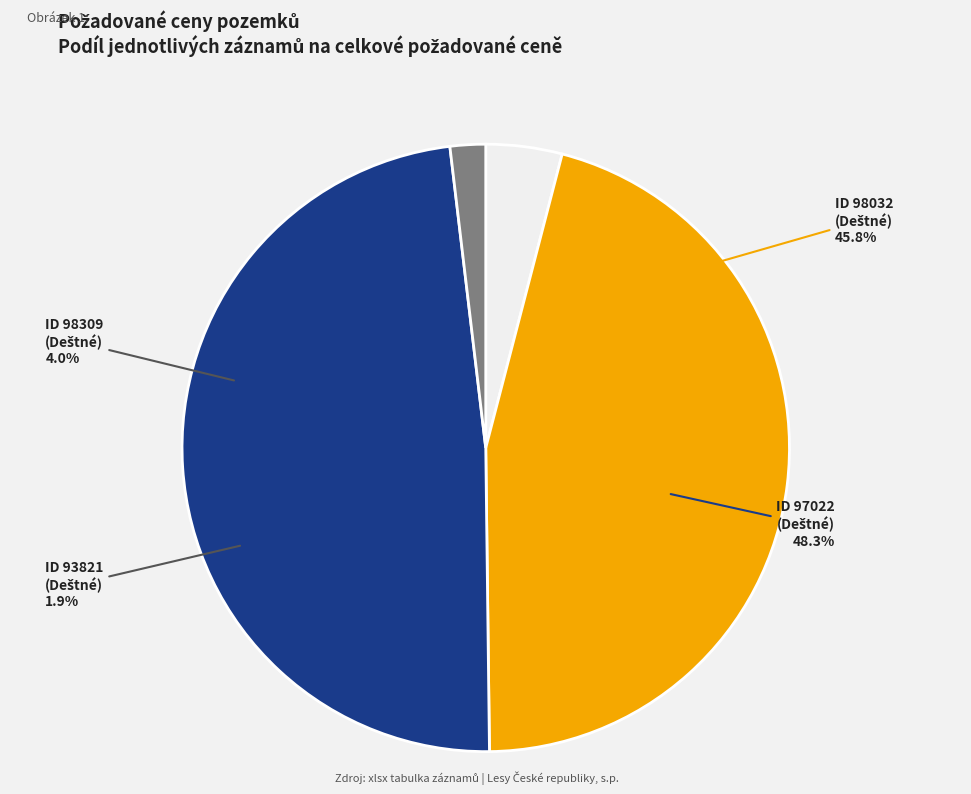

Combined, do 93821 and 98309 account for over 50%?

No